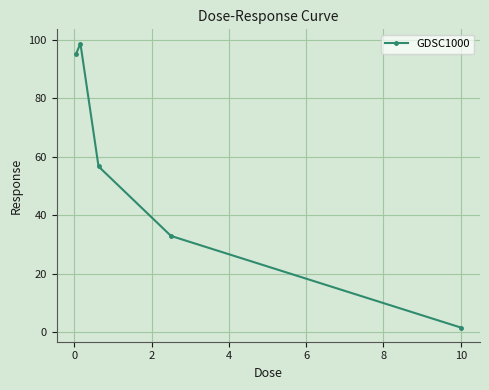

True or false: the data has more than 1 interior local peaks.

False